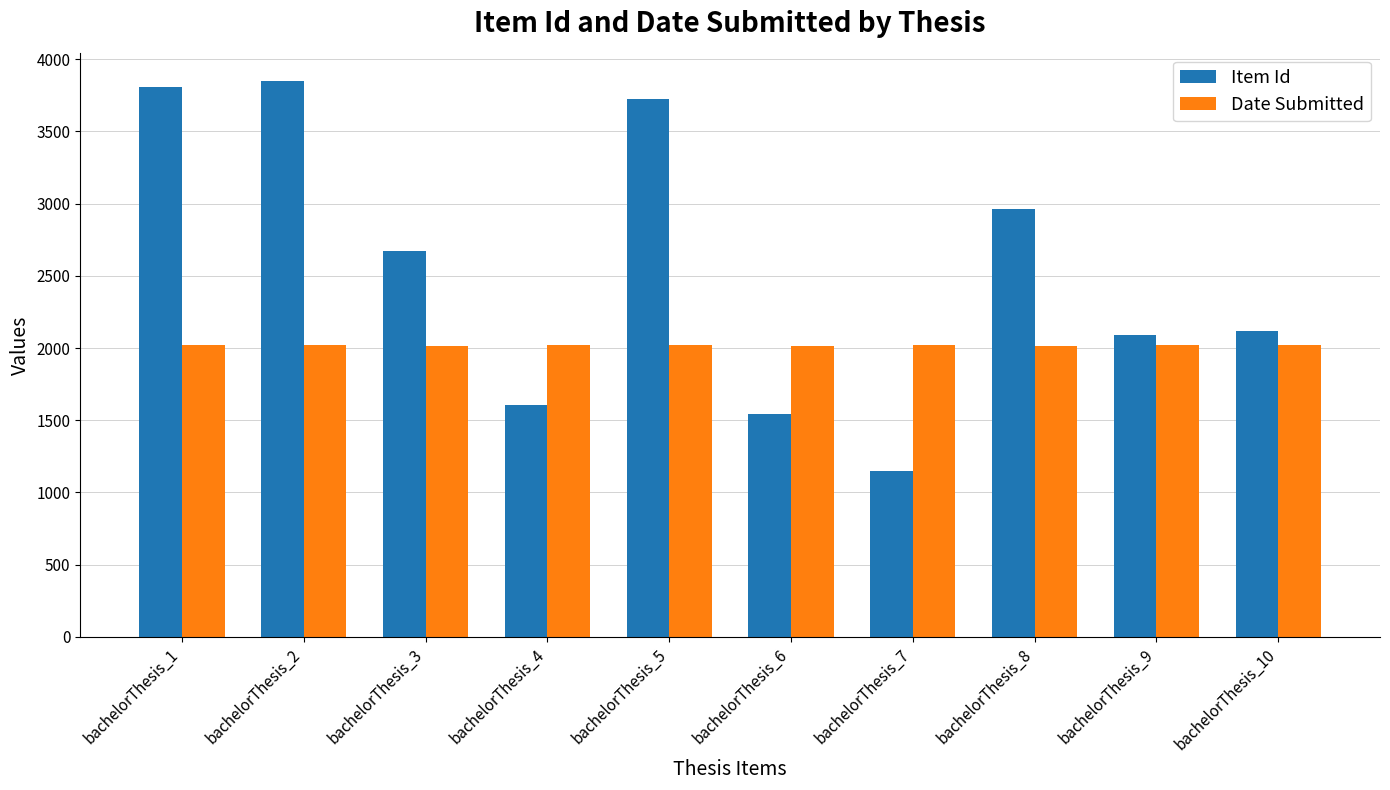

The Date Submitted series shows 2983 at bachelorThesis_4. True or false?

False